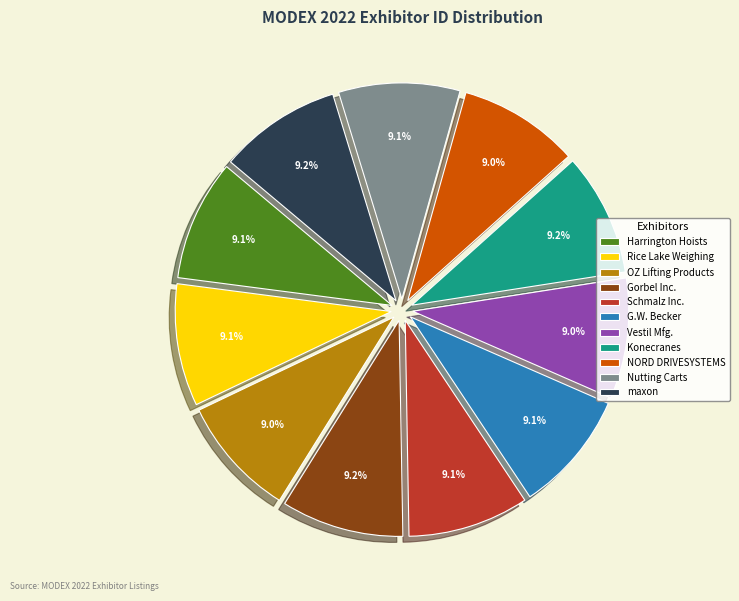

To the nearest percent, what is the average slice percentage?

9%